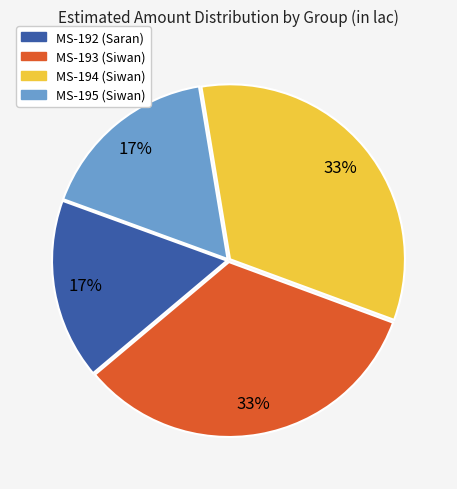

To the nearest percent, what is the average slice percentage?

25%